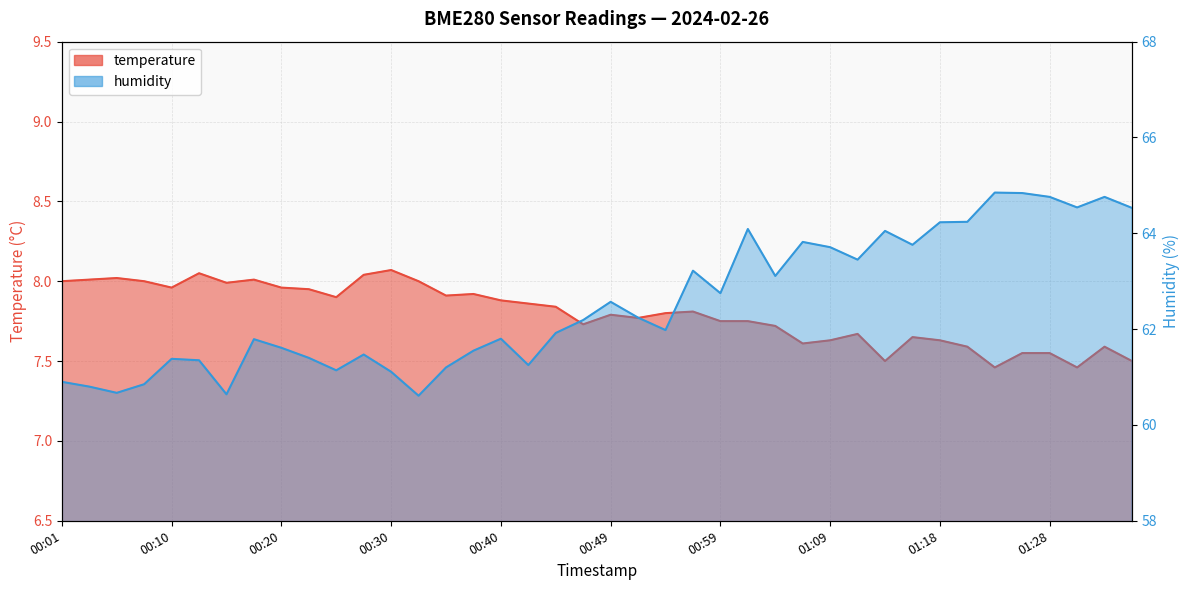

What is the highest value of the temperature series?

8.1